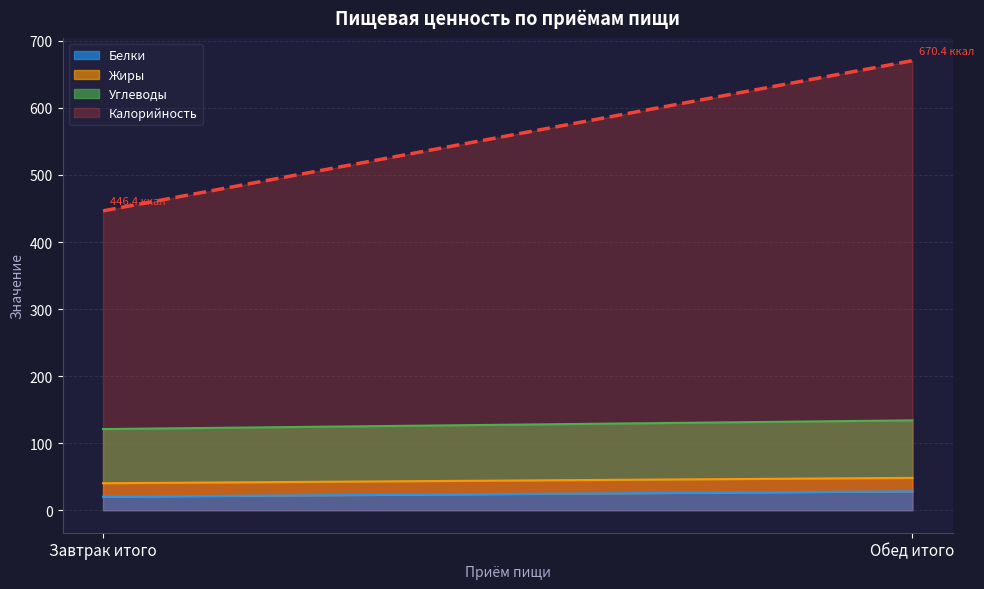

Between Завтрак итого and Обед итого, which series saw the biggest shift?

Калорийность